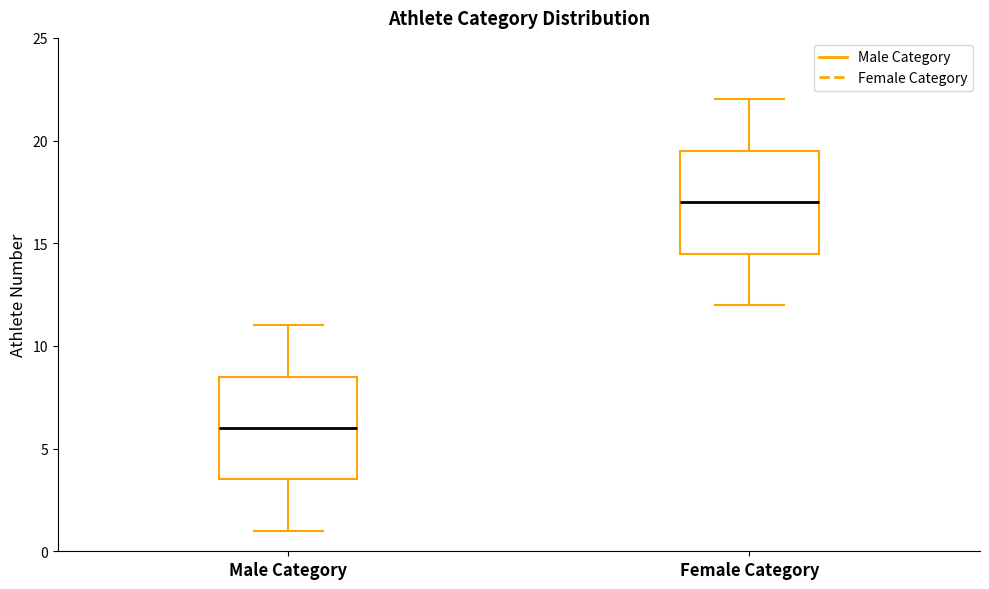

Which box's median line is the lowest?

Male Category